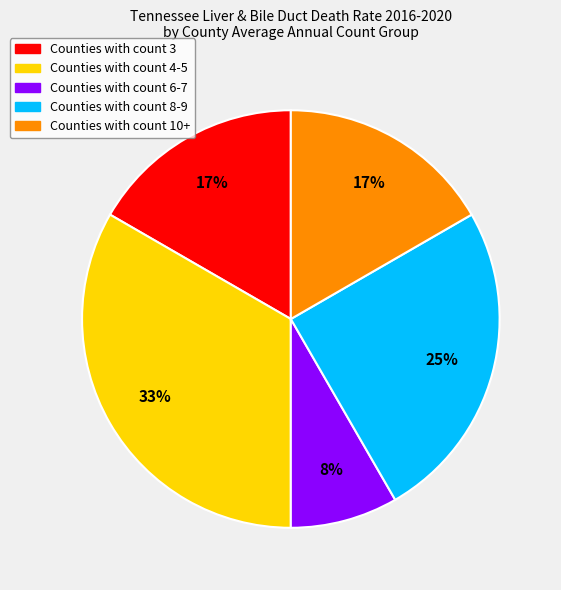

To the nearest percent, what is the average slice percentage?

20%